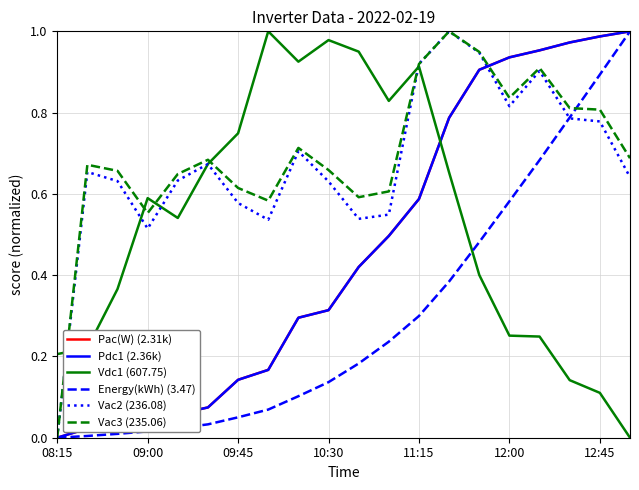

What is the label of the 1st point from the left?

08:15